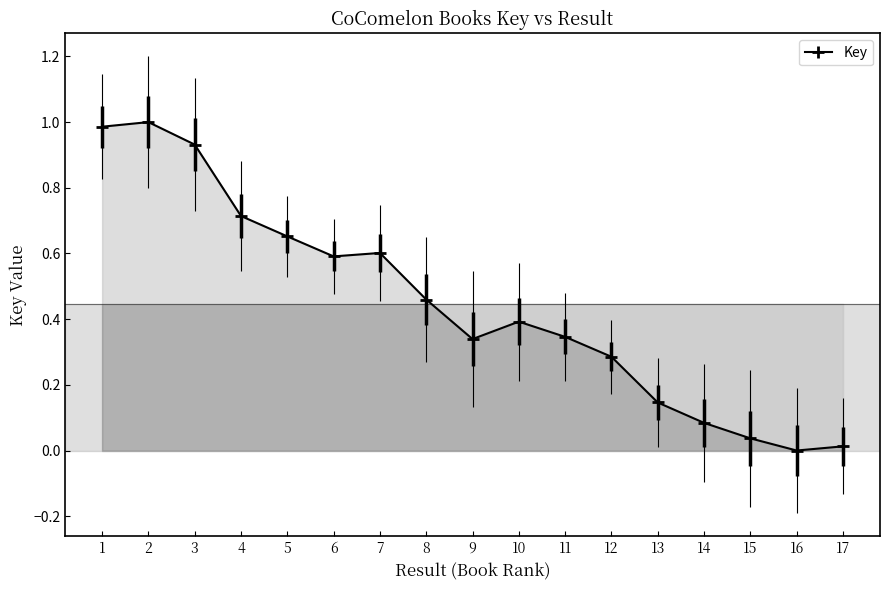

How many values are above zero?

16